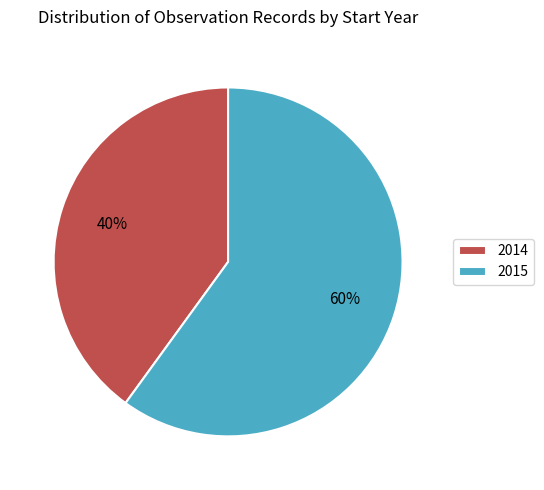

Count the number of slices in the pie.

2